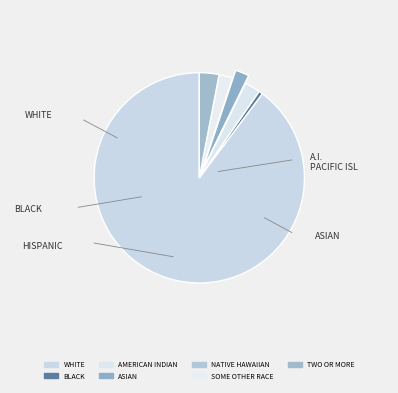

Does any single category account for the majority?

Yes